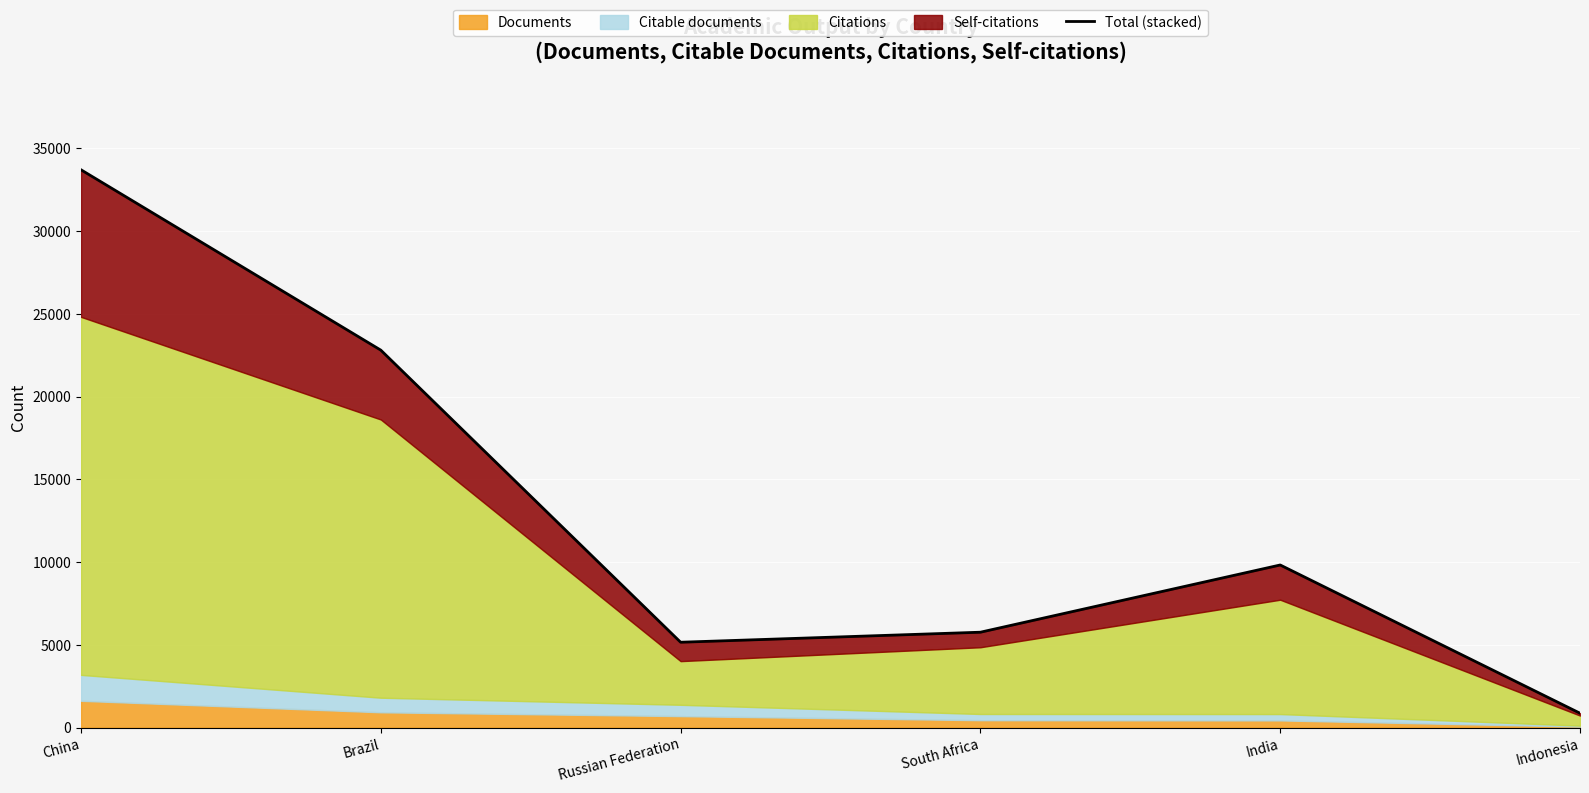

Approximately how many times larger is the value at India compared to China?

0.3